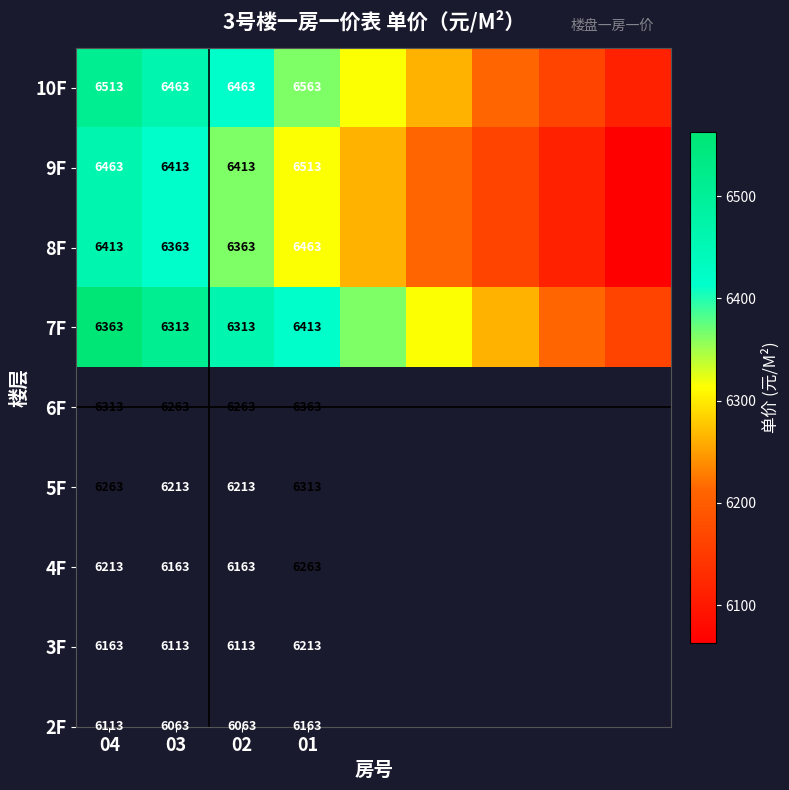

At 01, list the series in order from largest to smallest.

10F, 9F, 8F, 7F